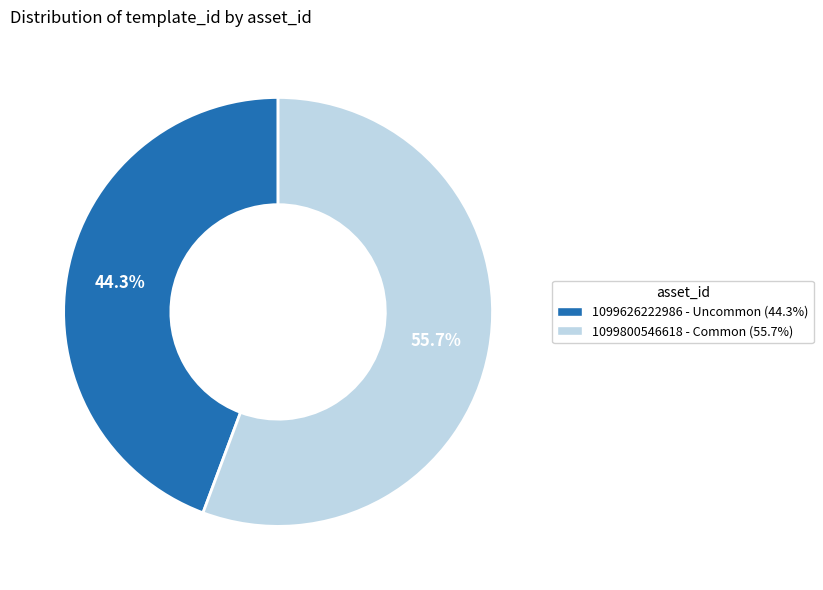

How much of the chart is everything except 1099800546618?

44.3%